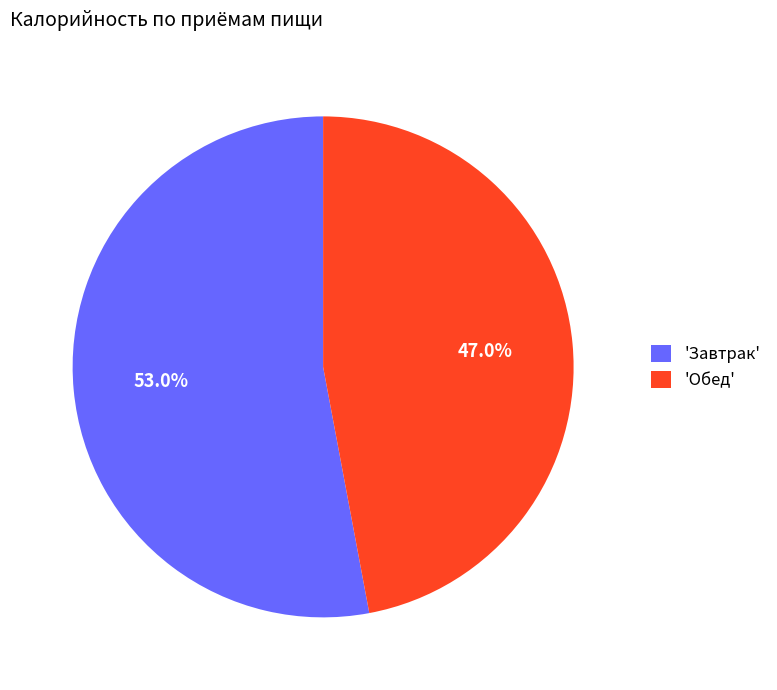

What percentage is NOT represented by 'Обед'?

53.0%